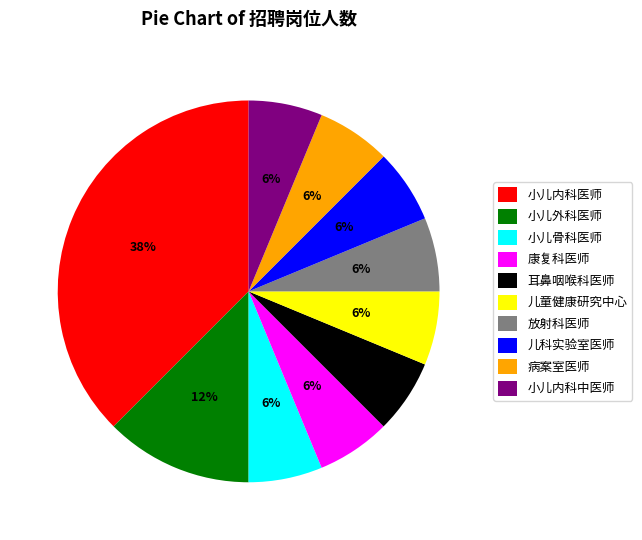

True or false: 儿童健康研究中心 accounts for 14% of the total.

False